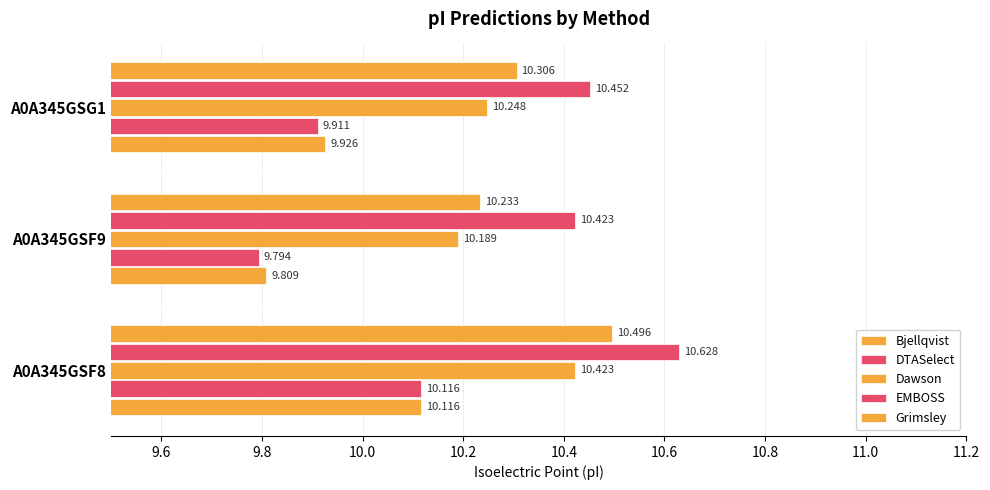

How many series are shown in this chart?

5